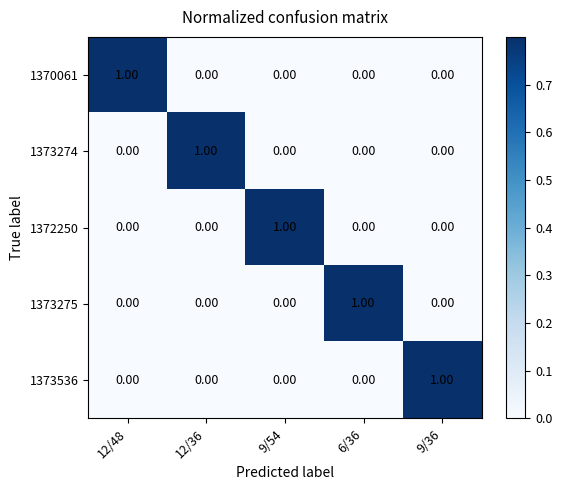

How many distinct data groups are displayed?

5